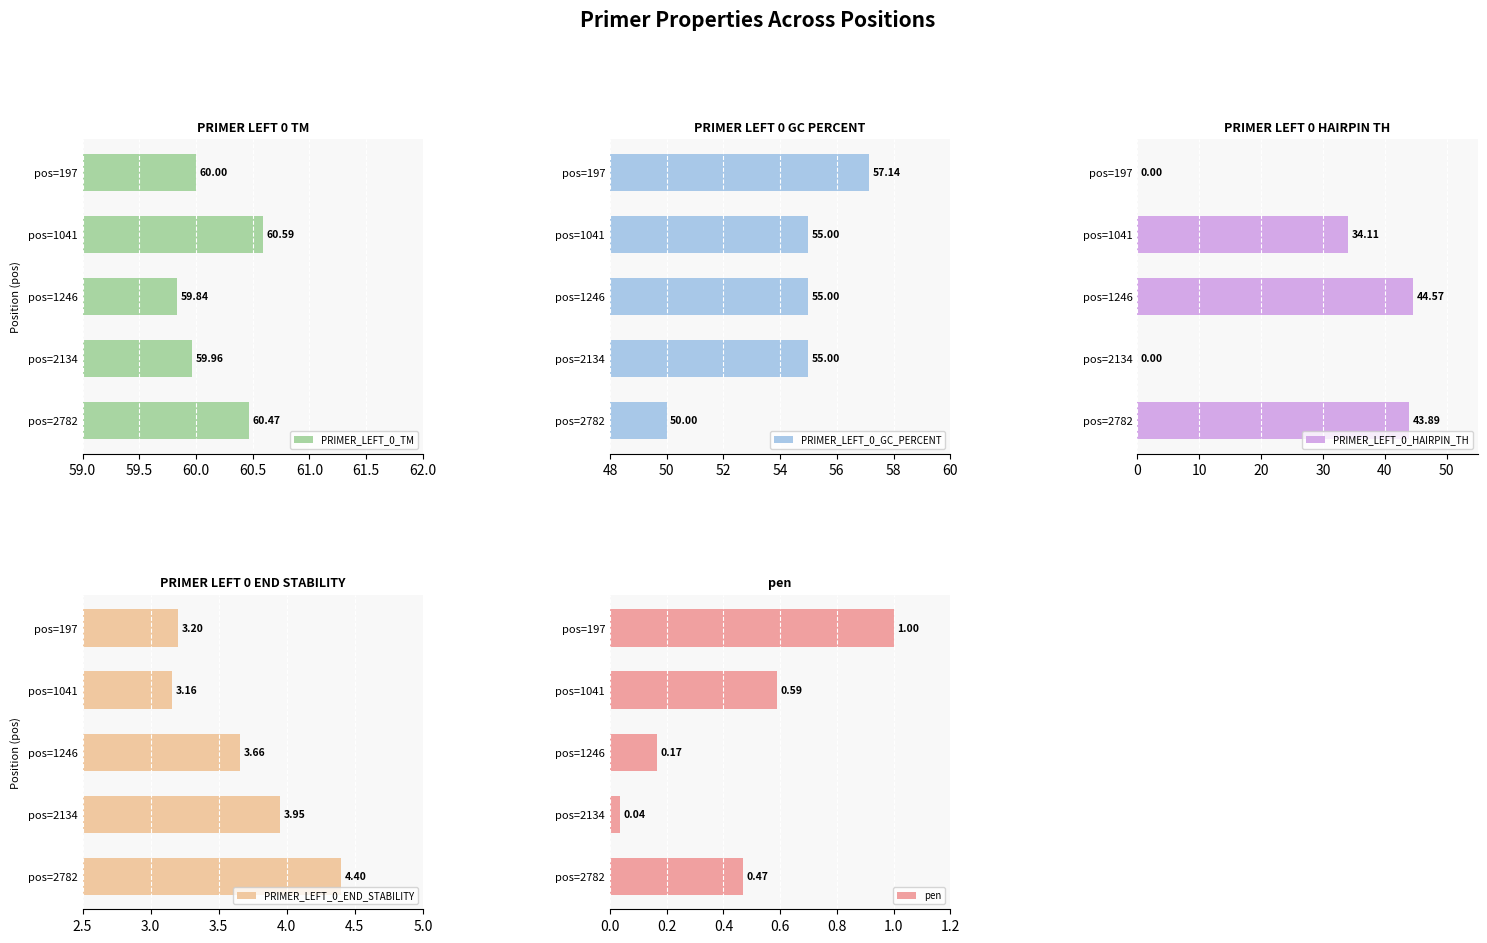

What is the sum of all PRIMER_LEFT_0_GC_PERCENT values?

272.1